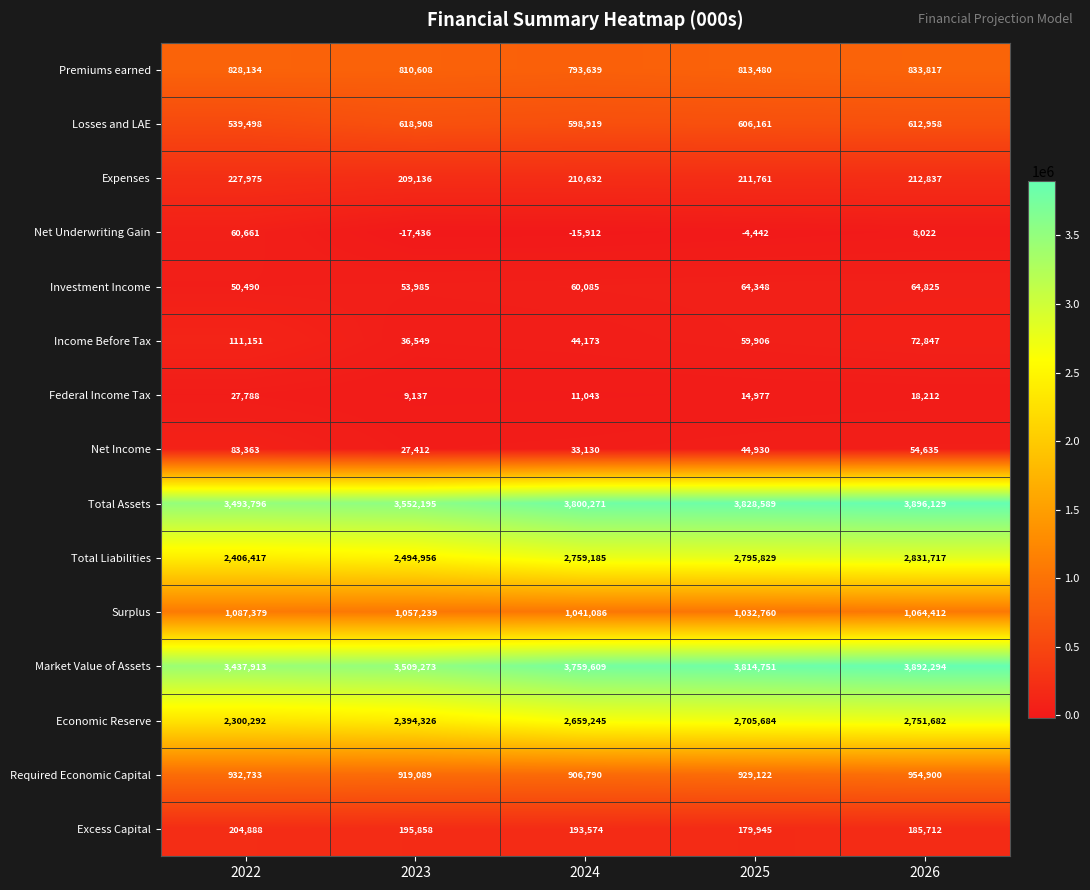

The Investment Income series shows 86173 at 2024. True or false?

False